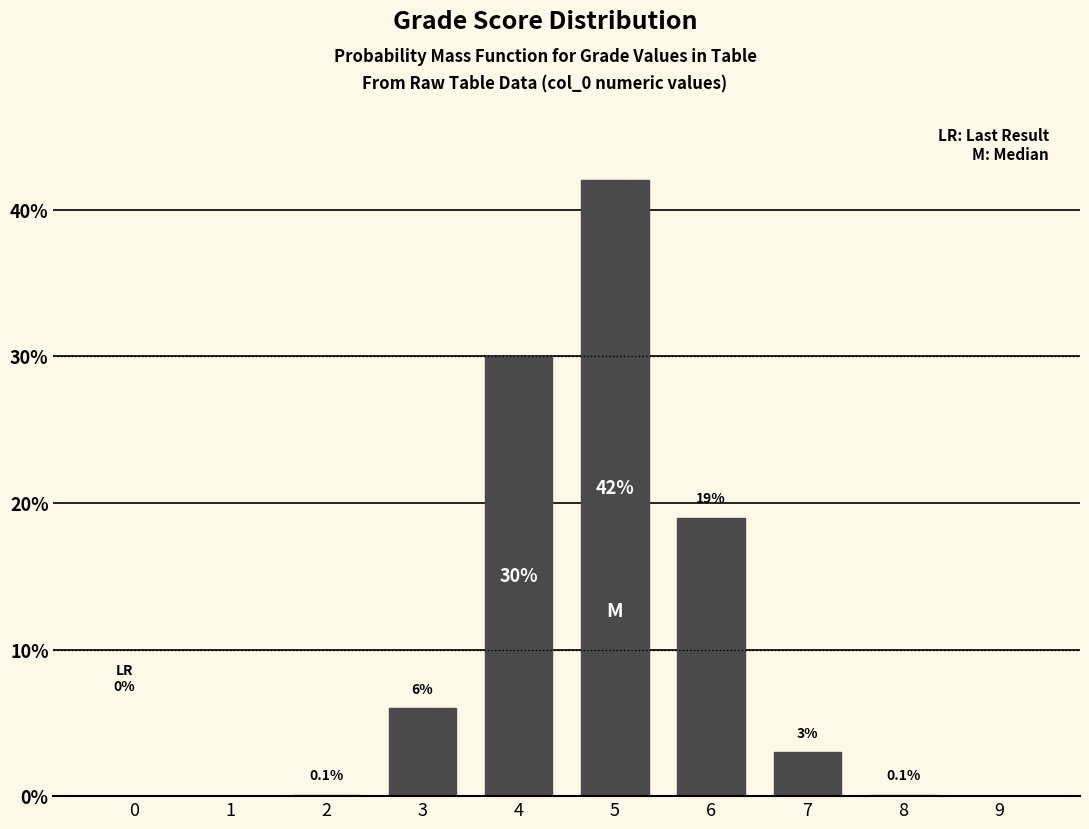

Reading left to right, transcribe all the data shown in this chart.

0=0.0	1=0.0	2=0.1	3=6.0	4=30.0	5=42.0	6=19.0	7=3.0	8=0.1	9=0.0